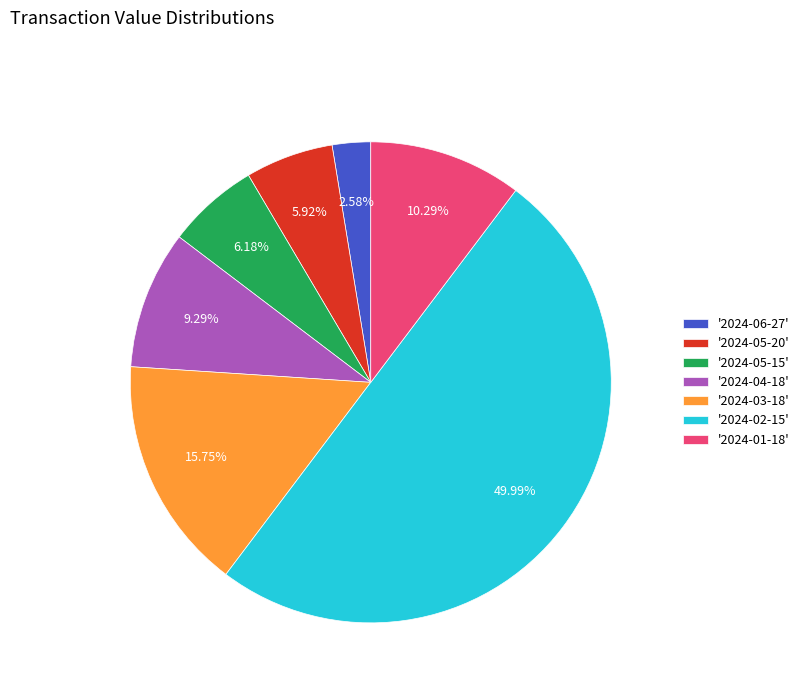

Approximately how many times larger is the value at '2024-05-20' compared to '2024-04-18'?

0.6